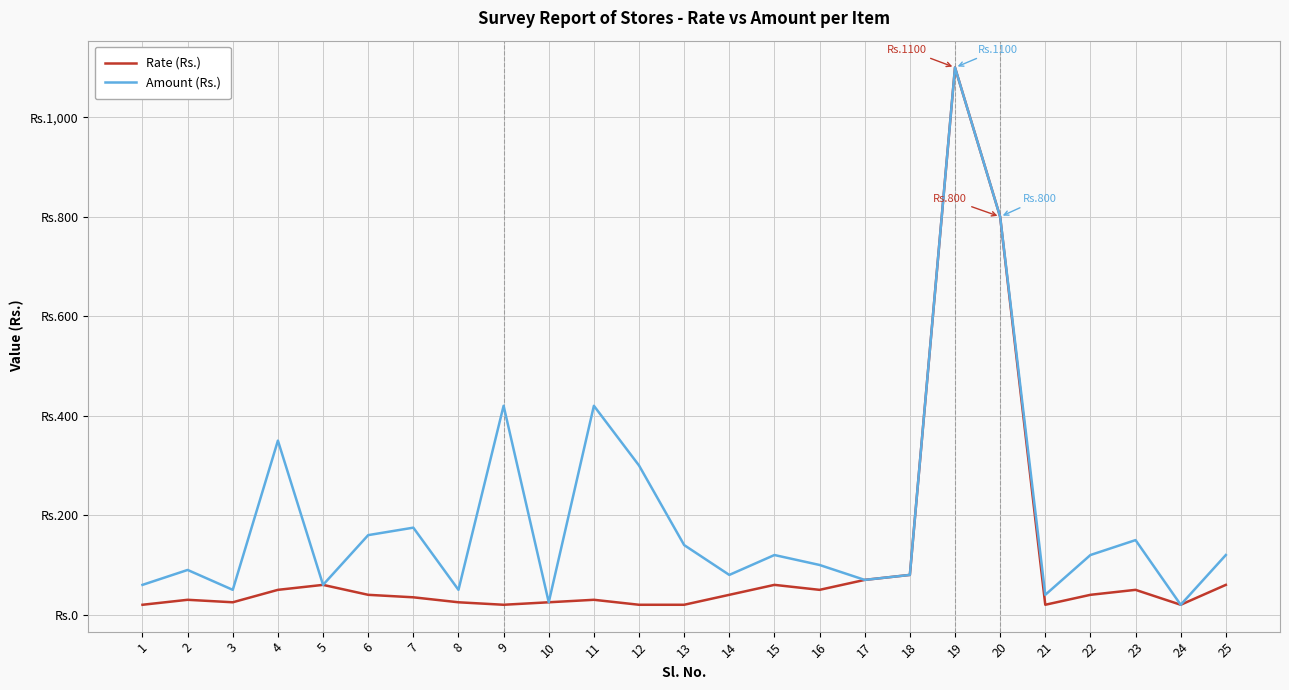

Does the chart display data point markers on the line(s)?

No